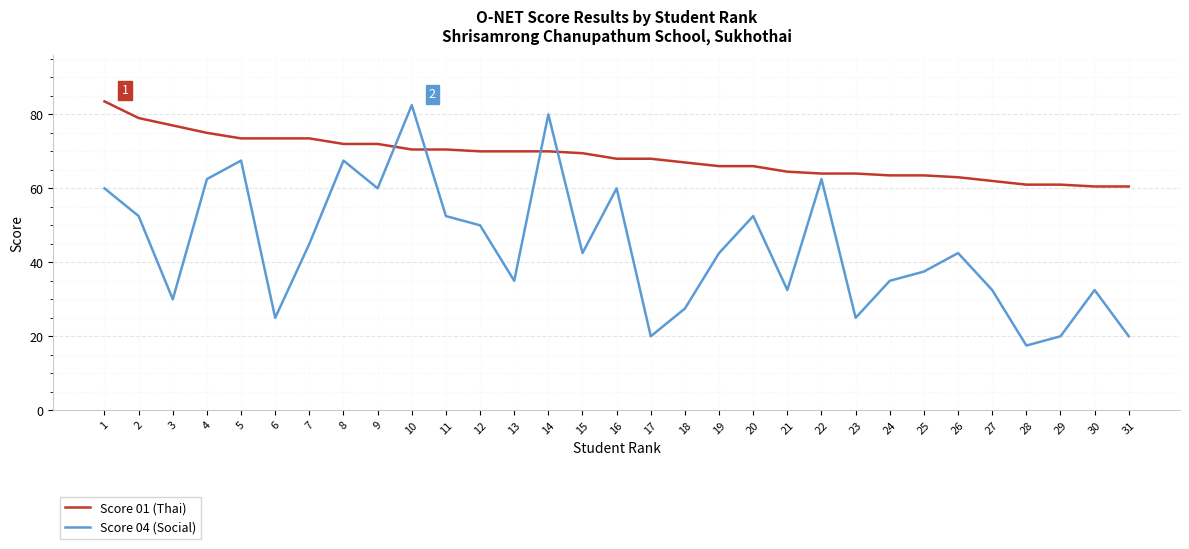

Is this an area chart (filled region under the line)?

No